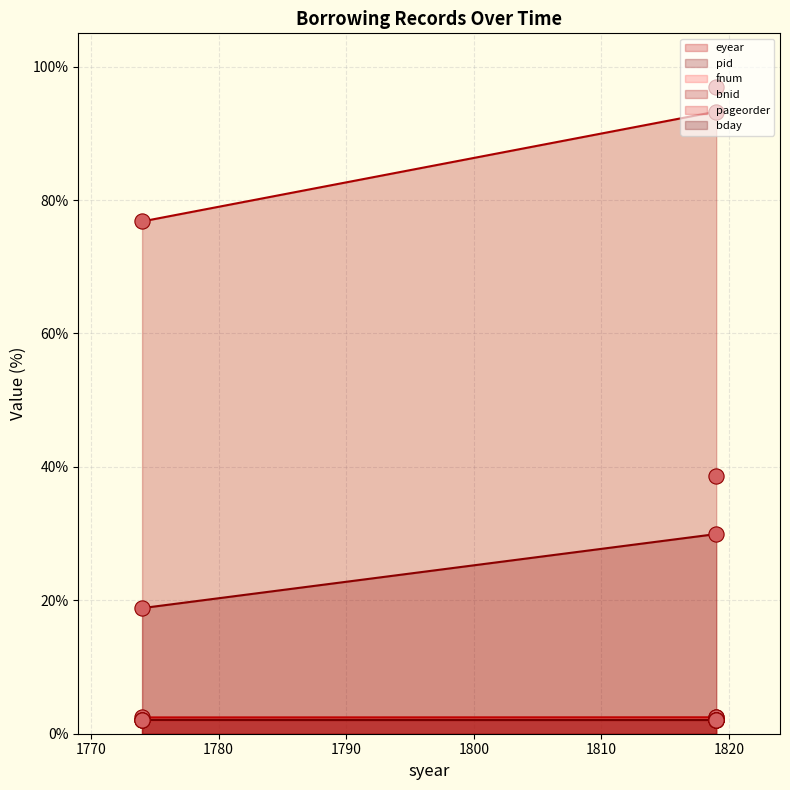

Which series contains the lowest Y value?

pageorder